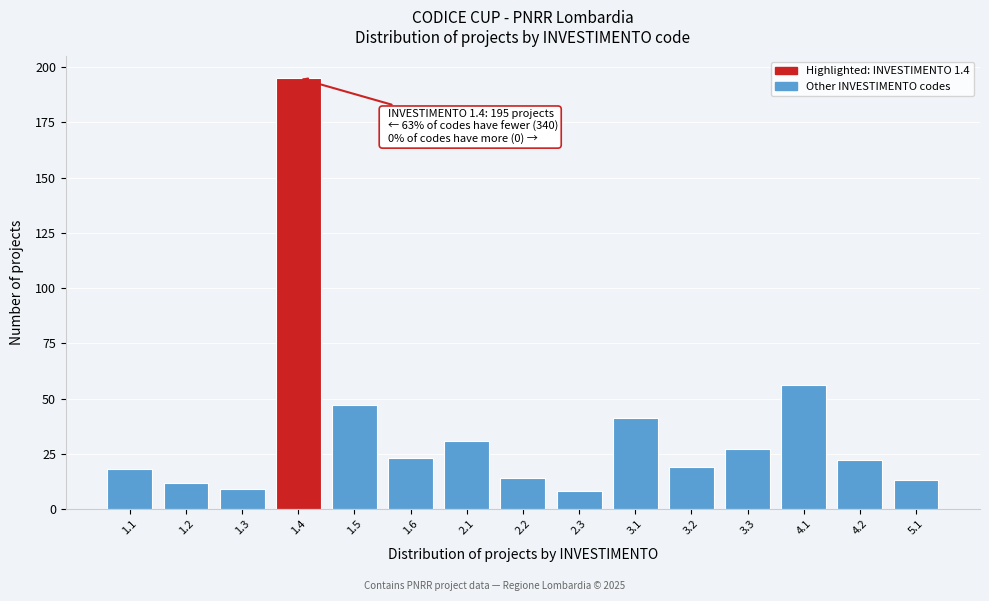

Reading right to left, transcribe all the data shown in this chart.

13	22	56	27	19	41	8	14	31	23	47	195	9	12	18